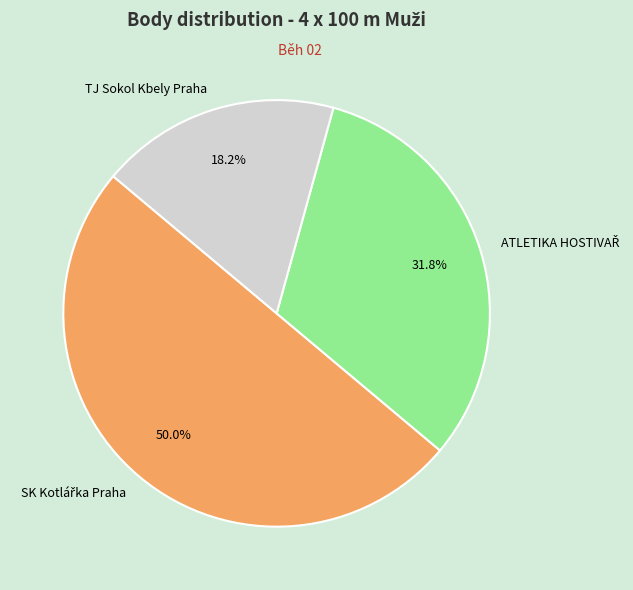

What portion of the pie excludes TJ Sokol Kbely Praha?

81.8%